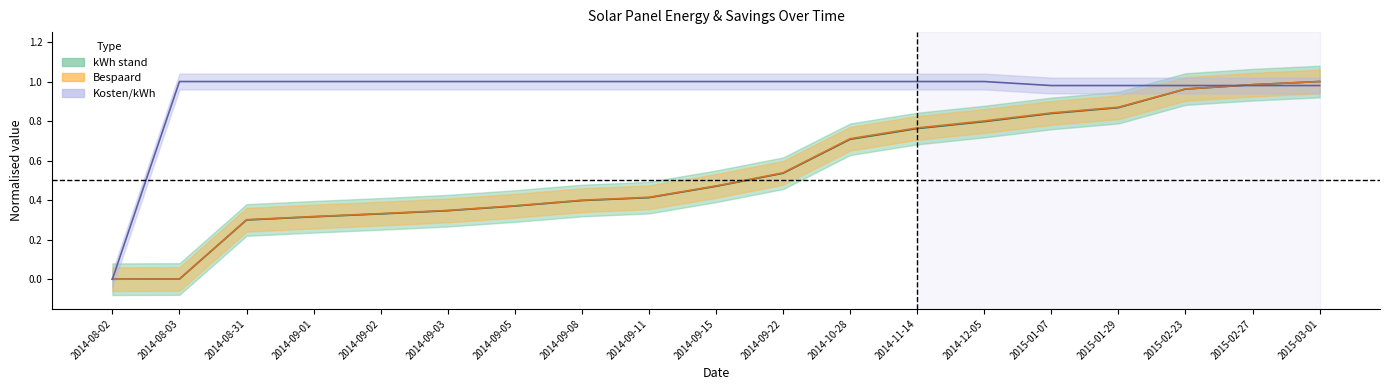

What is the value of the Kosten_kWh point at the 14th from the left?

1.0